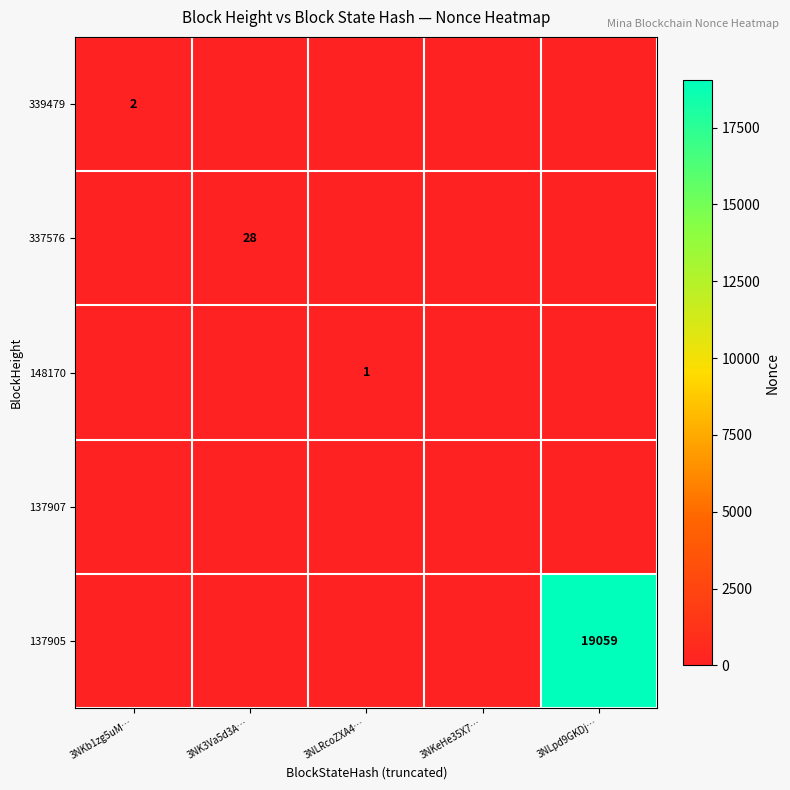

Is the value of 339479 at 3NKb1zg5uM… greater than the value of 148170 at 3NLRcoZXA4…?

Yes